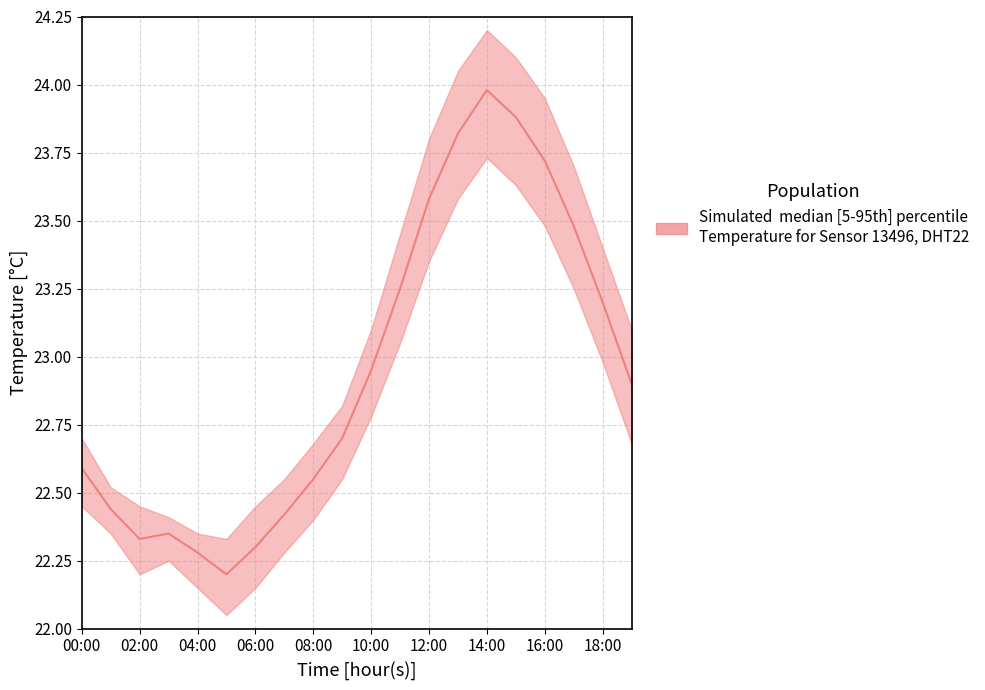

The temp_upper series shows 15.7 at 02:00. True or false?

False